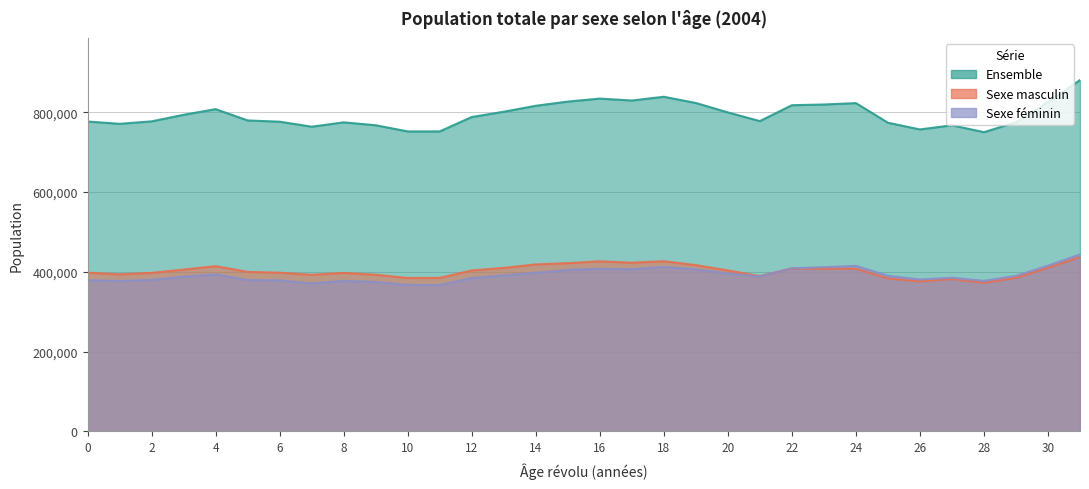

The Sexe féminin series shows 367073 at 11. True or false?

True